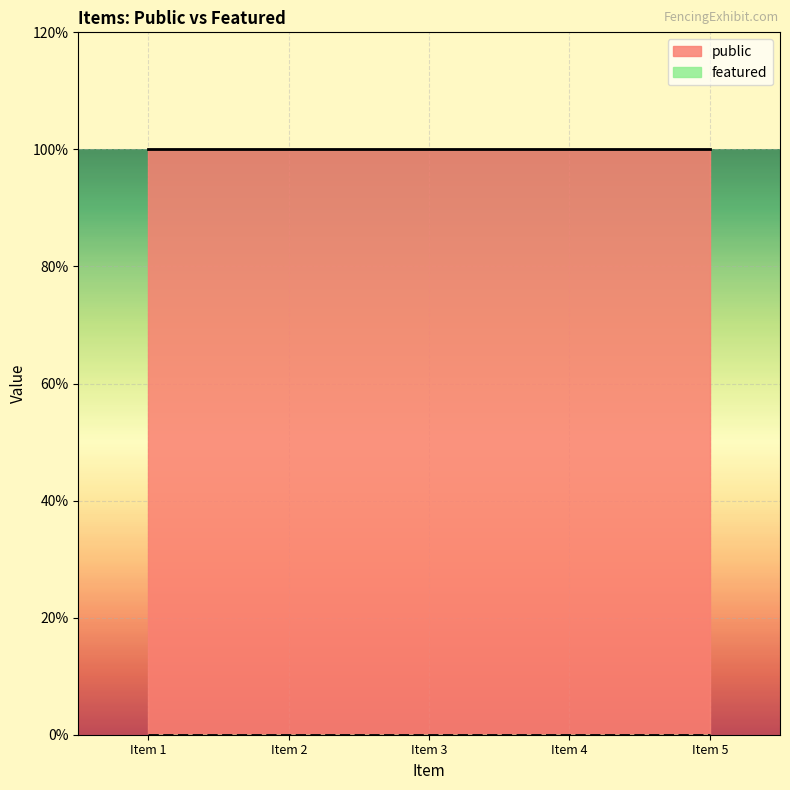

What is the value of the public point at the 3rd from the left?

1